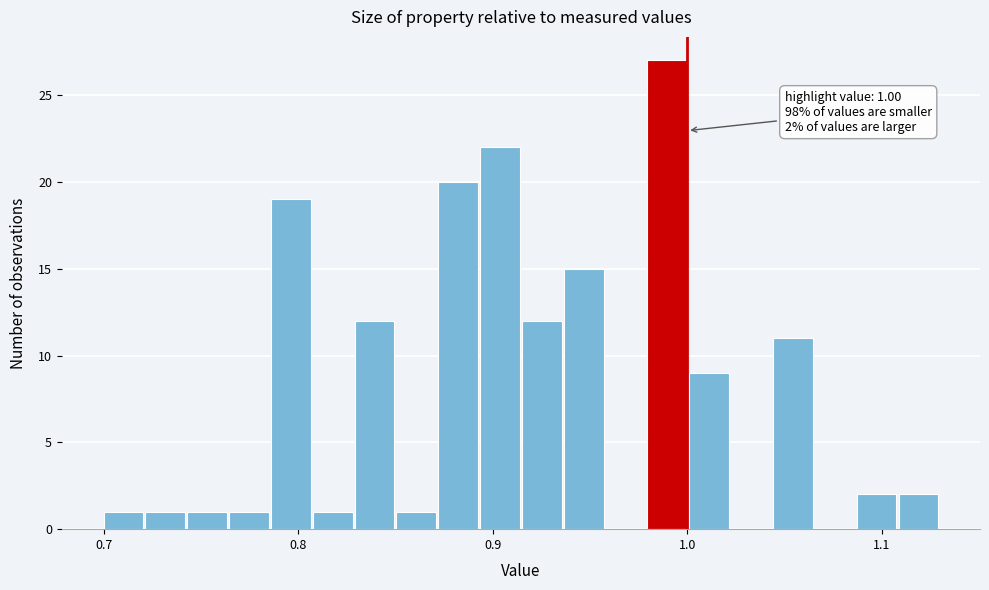

Read against the x-axis, roughly where is the centre of the tallest bar?

0.99